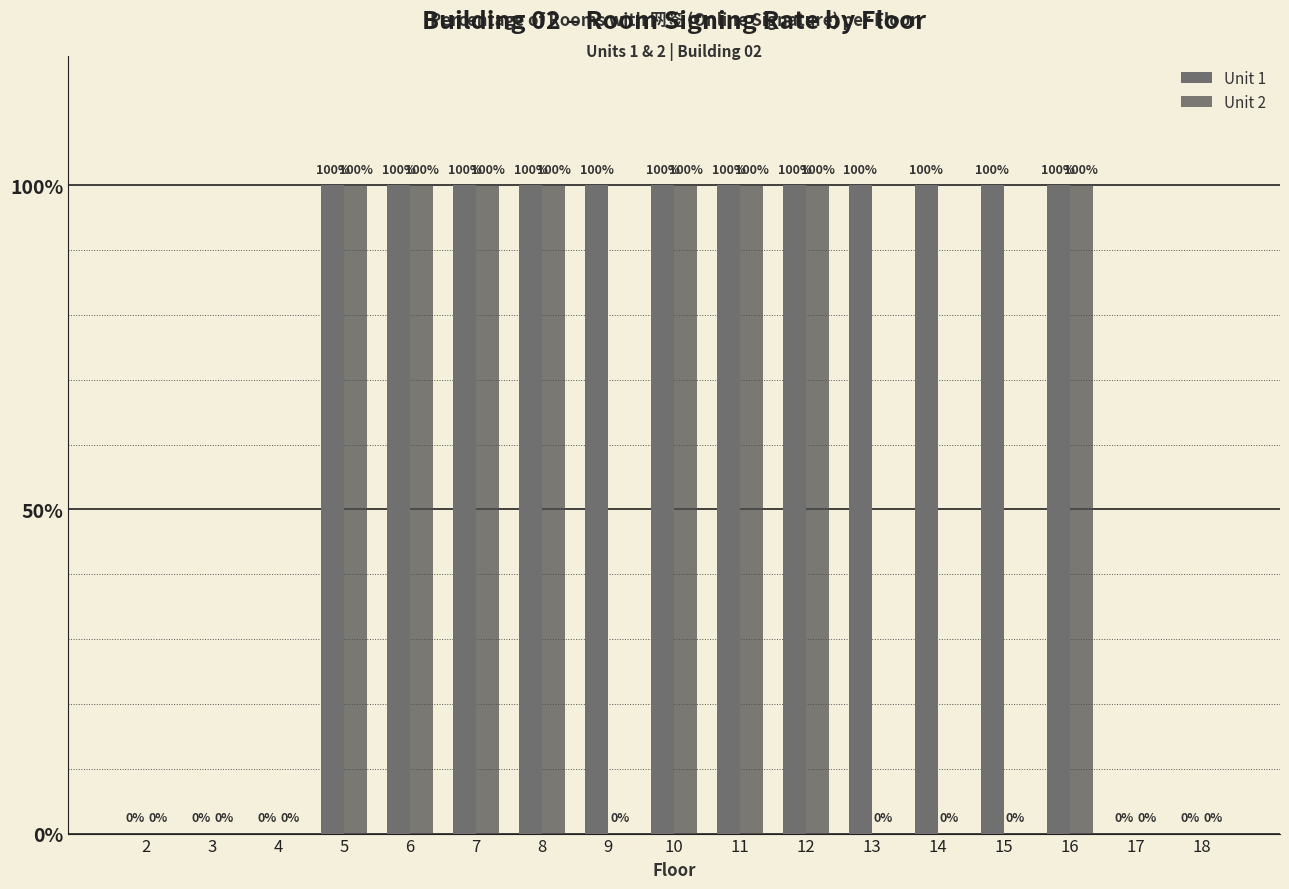

How many Unit 1 values are between 0 and 100?

17